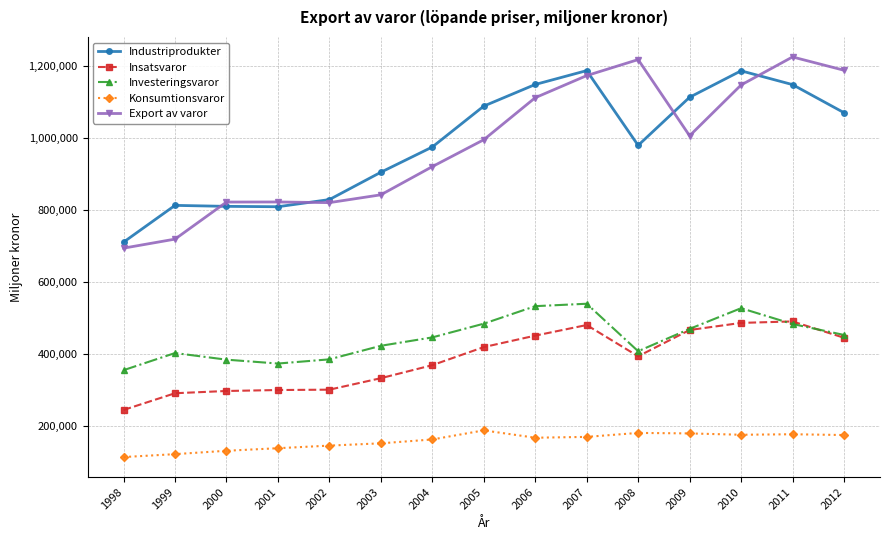

True or false: Konsumtionsvaror and Industriprodukter intersect in this chart.

False